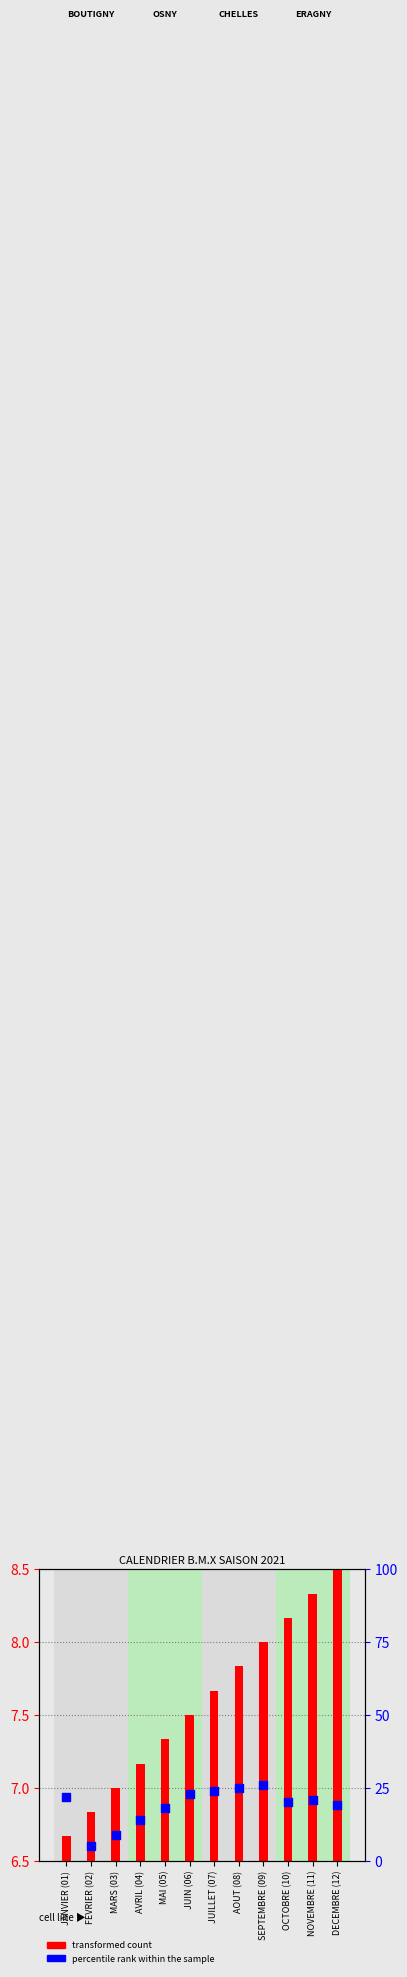

Which series contains the lowest Y value?

transformed count